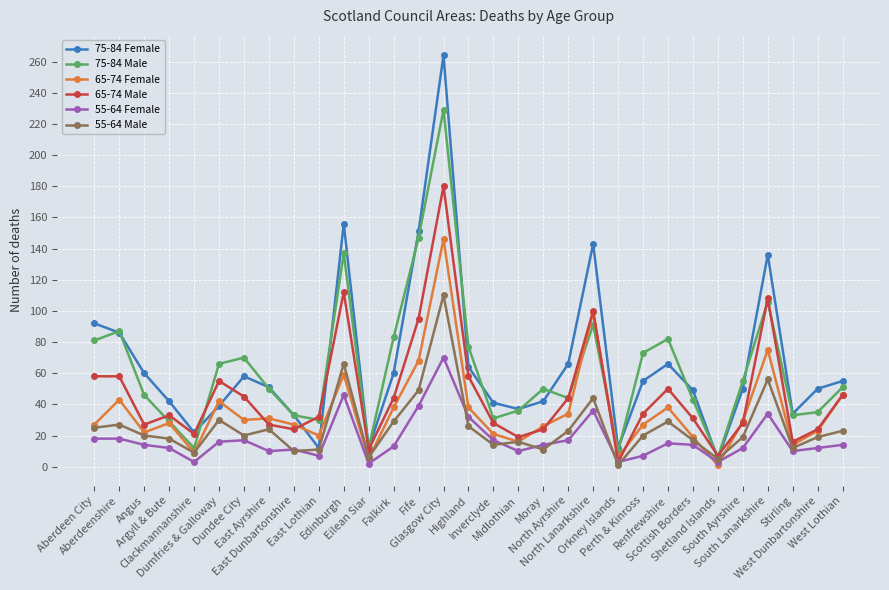

Rank the series by their maximum value, from lowest to highest.

55-64 Female, 55-64 Male, 65-74 Female, 65-74 Male, 75-84 Male, 75-84 Female